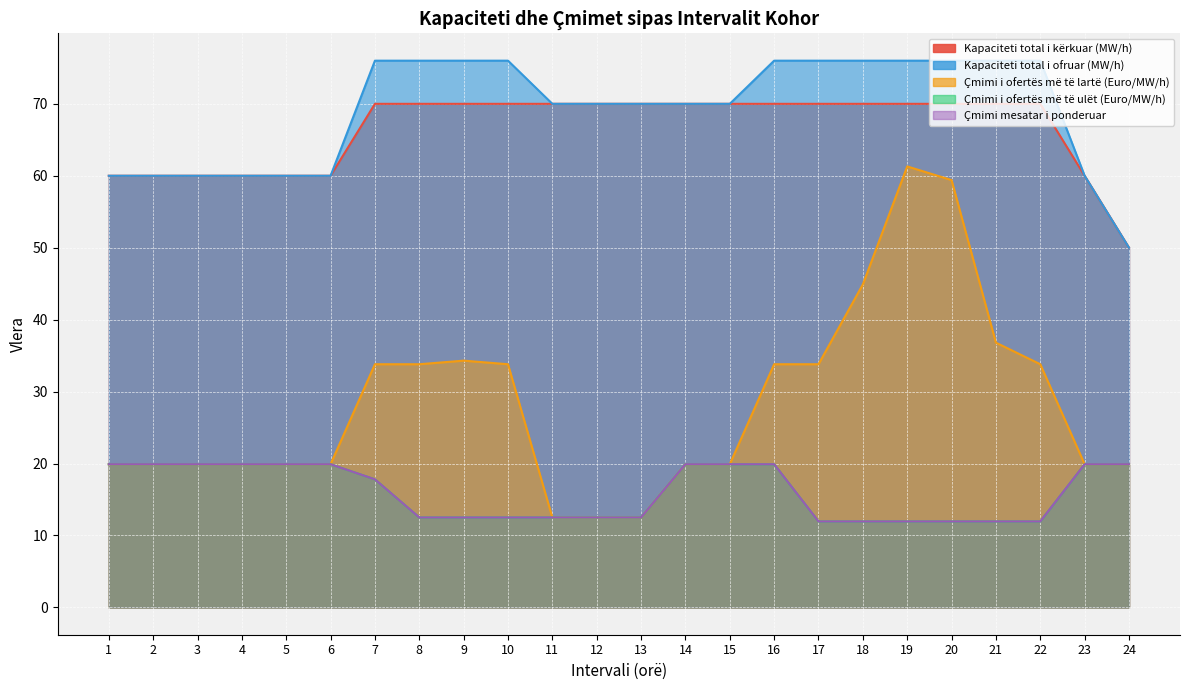

What is the sum of all Kapaciteti total i ofruar (MW/h) values?

1656.0